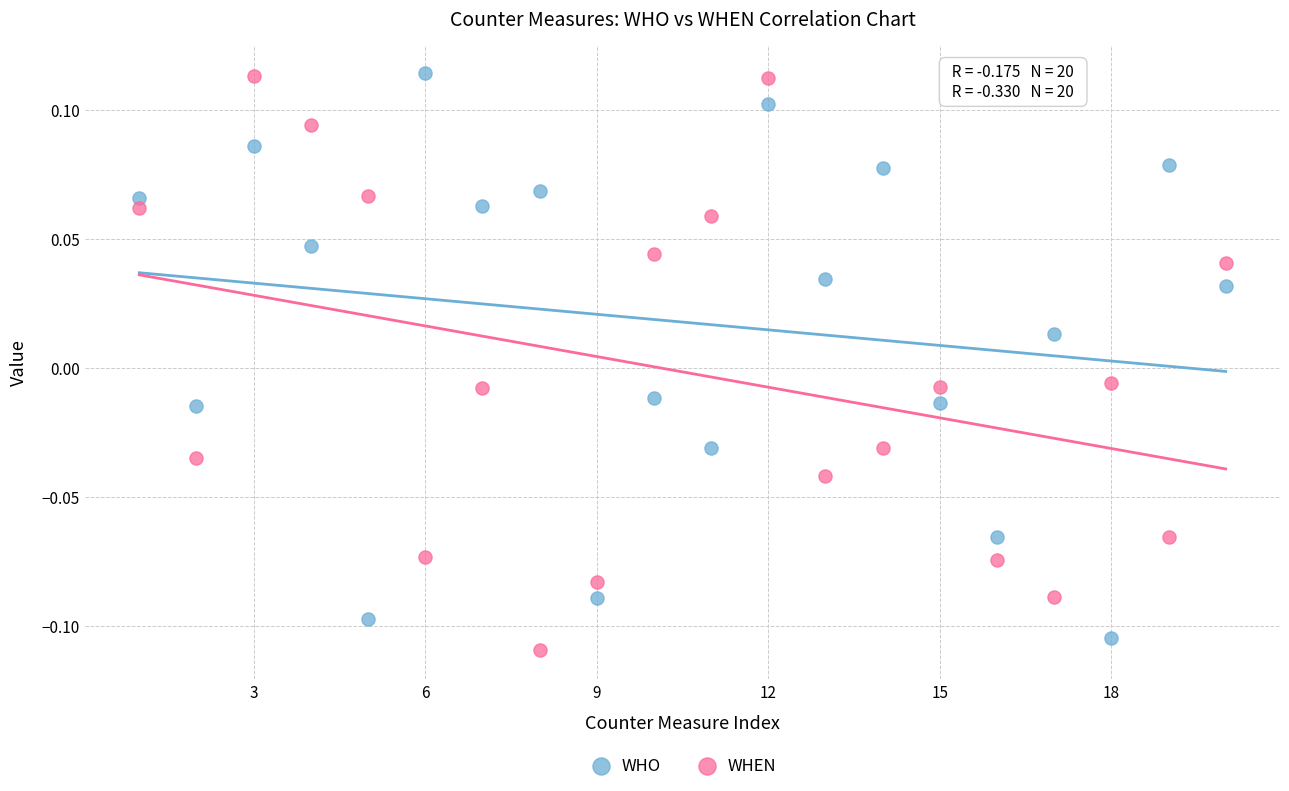

What are all the series names shown in the legend?

WHO, WHEN